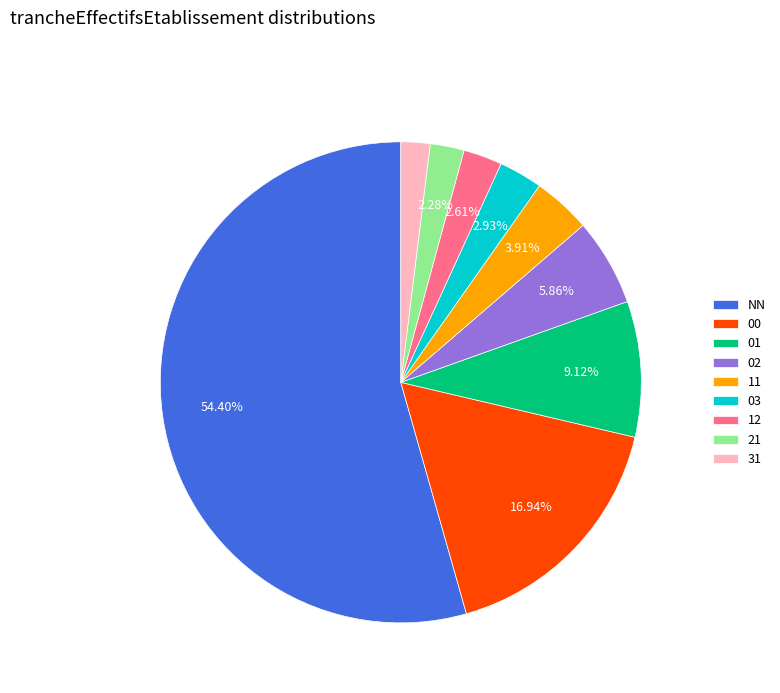

How many segments does this pie chart have?

9